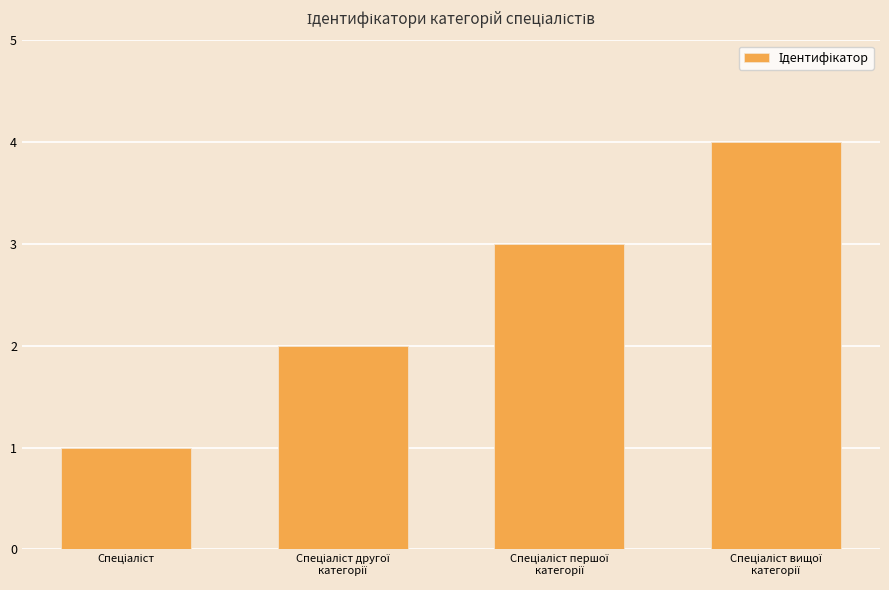

What is the sum of all values?

10